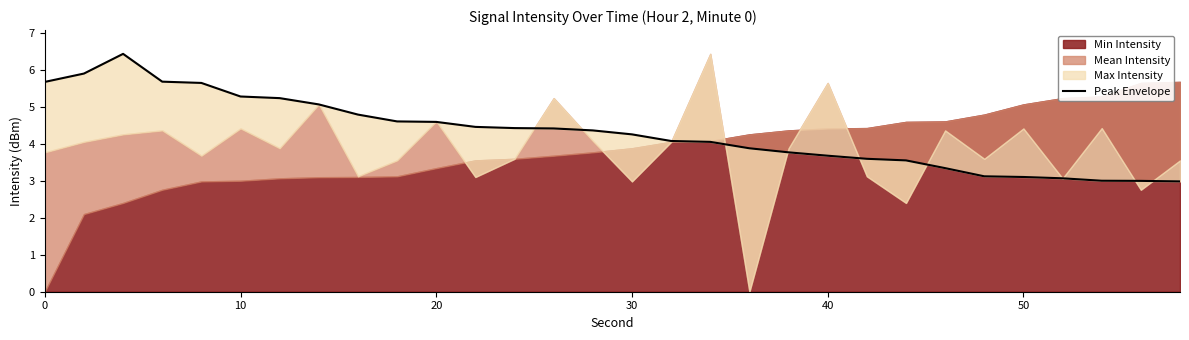

What is the maximum value shown in the chart?

6.4